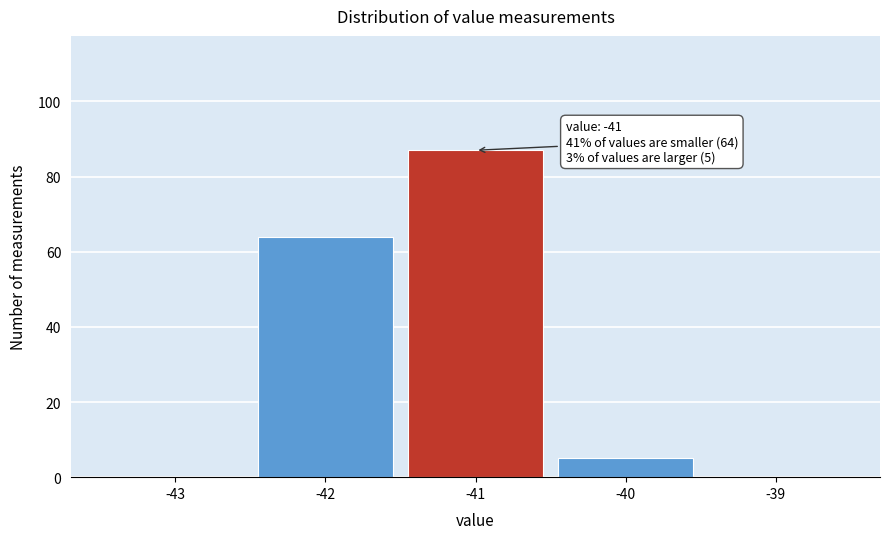

Which range on the x-axis has the tallest bar?

-41.5 to -40.5